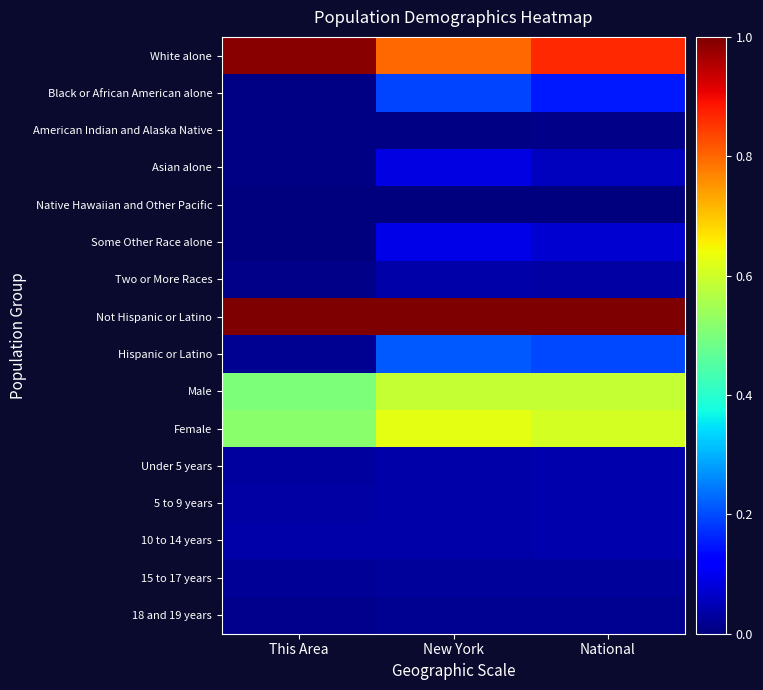

At which category does the chart reach its minimum across all series?

This Area